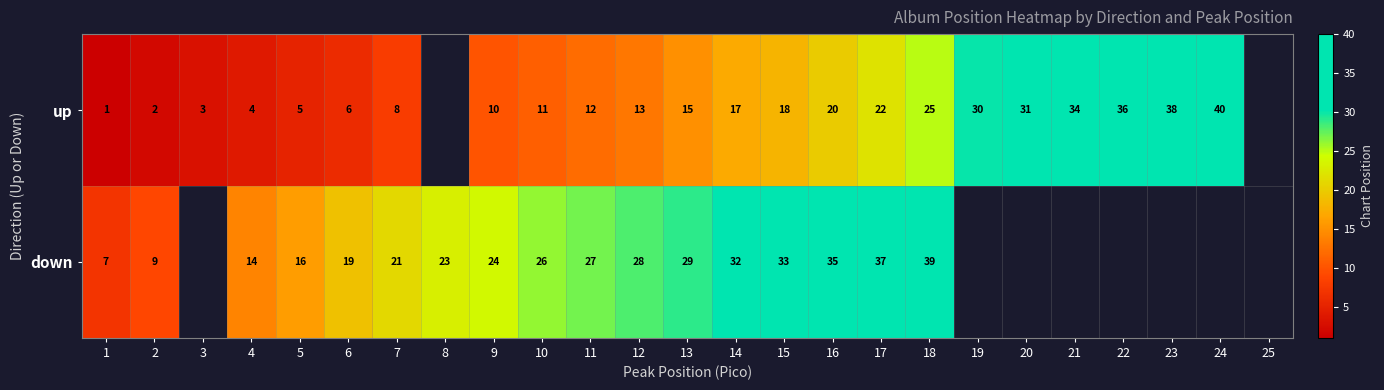

True or false: down has a value of 9 at 2.

True